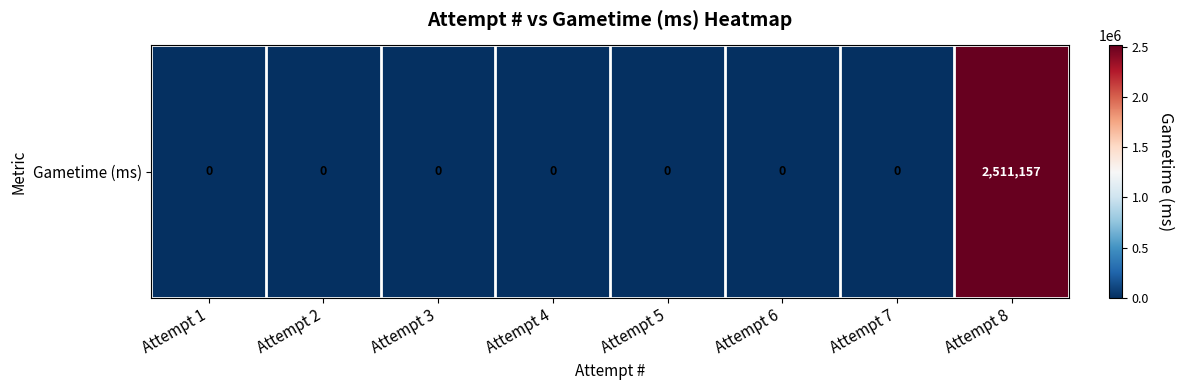

The value at Attempt 2 is 0. True or false?

True